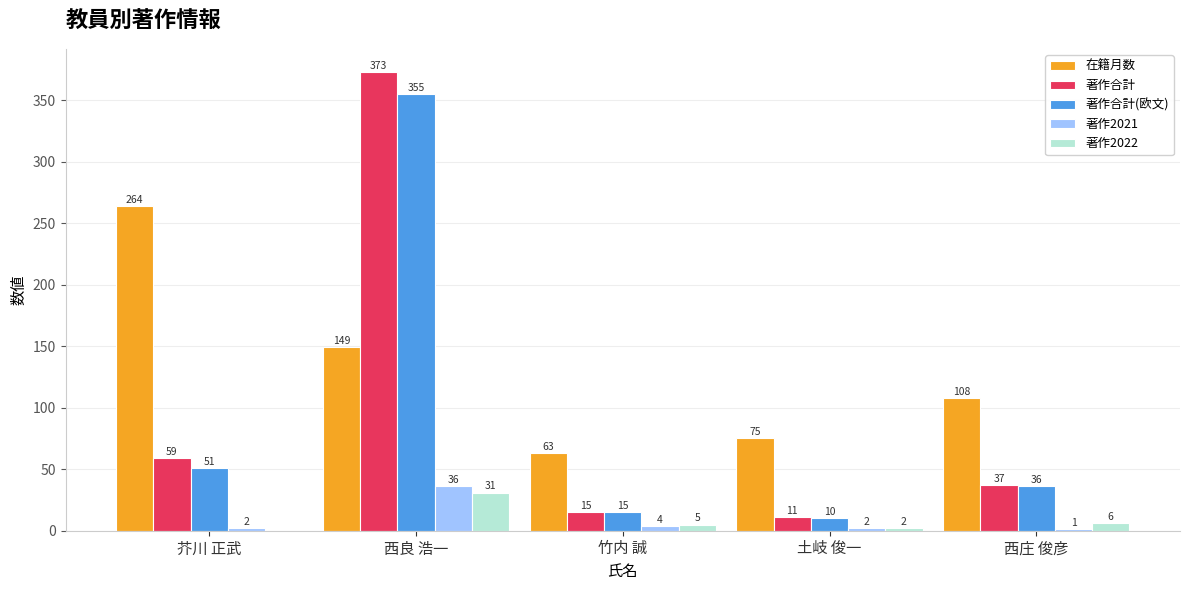

The value of 著作2021 at 芥川 正武 is 2. True or false?

True